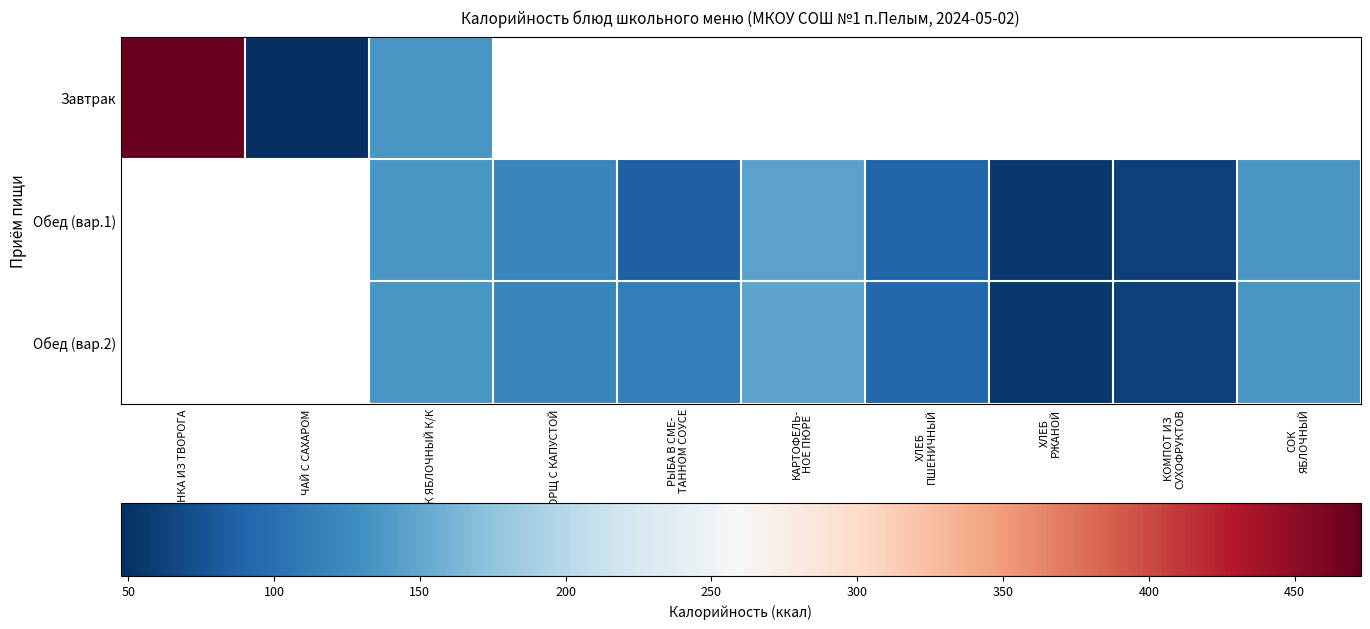

The value of Завтрак at ЧАЙ С САХАРОМ is 74.4. True or false?

False